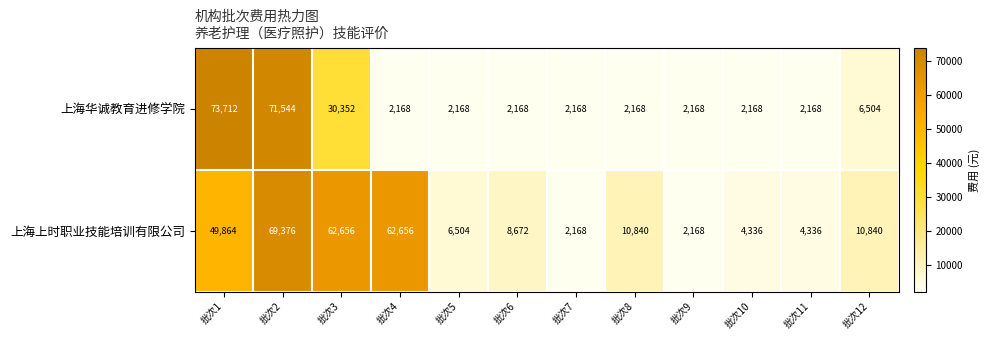

What is the difference between the maximum and minimum values in the 上海华诚教育进修学院 series?

71544